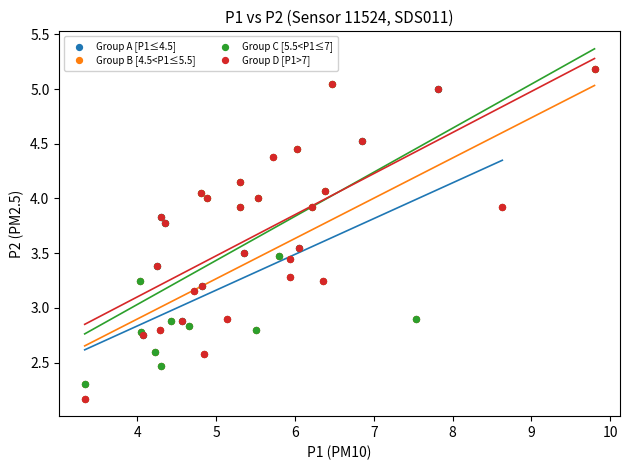

What are all the series names shown in the legend?

Group A [P1≤4.5], Group B [4.5<P1≤5.5], Group C [5.5<P1≤7], Group D [P1>7]